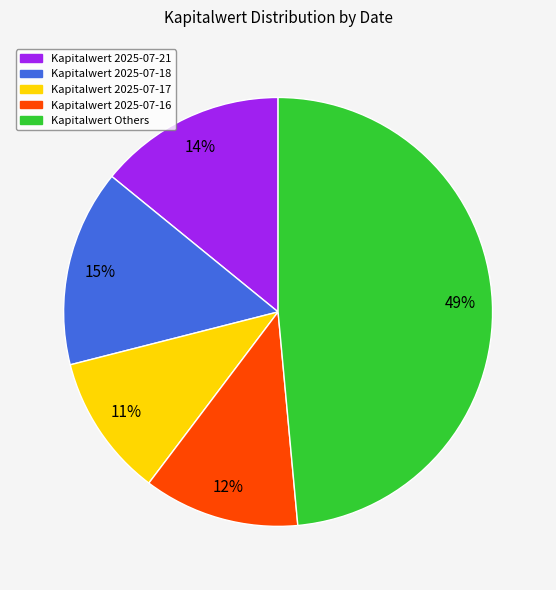

Does any single category account for the majority?

No